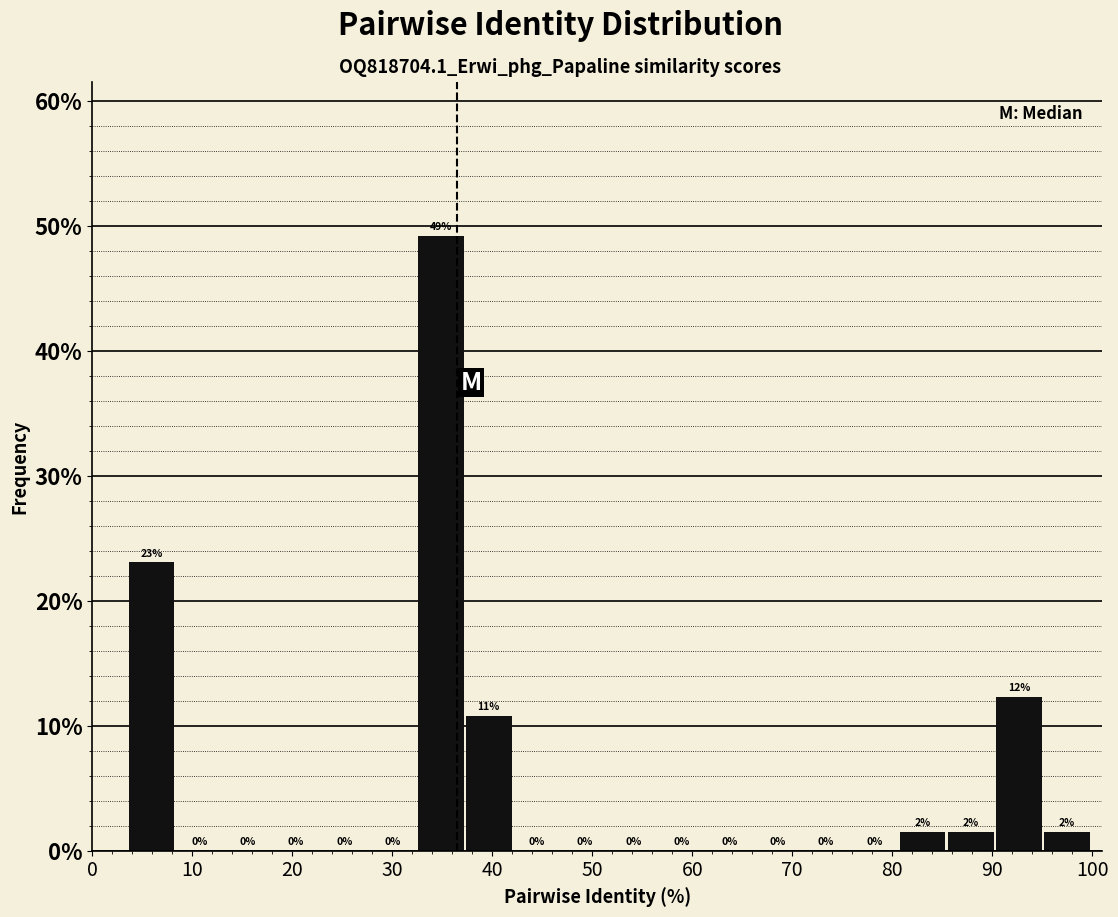

Over which range of the x-axis is the bar tallest?

33 to 37